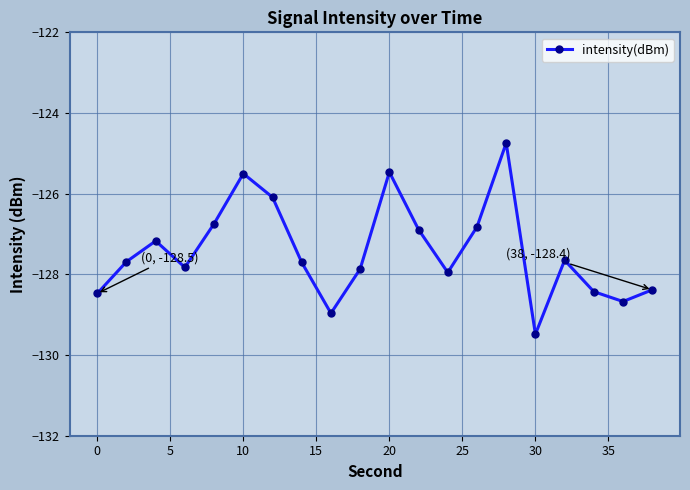

What is the average value?

-127.4